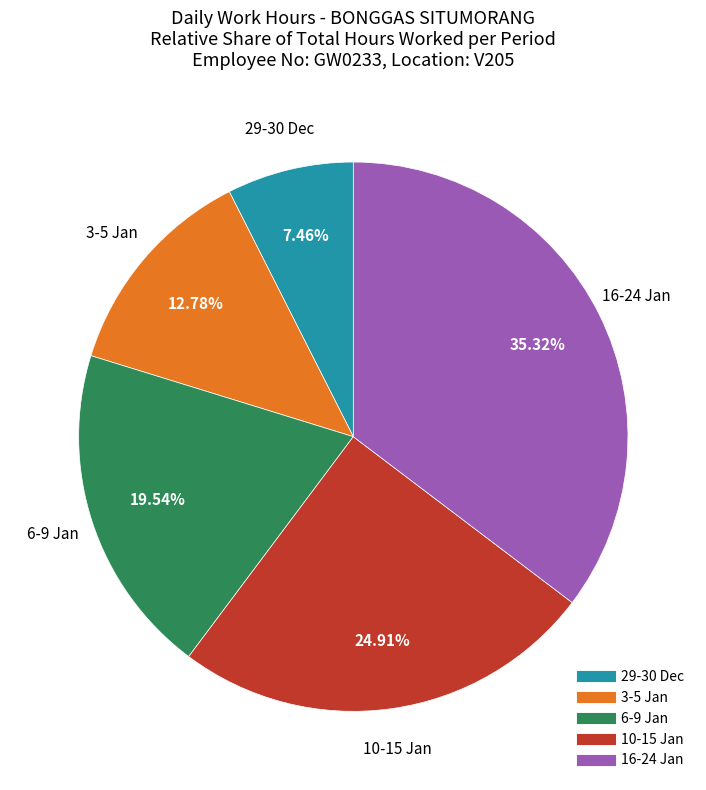

Is there a majority slice in this chart?

No